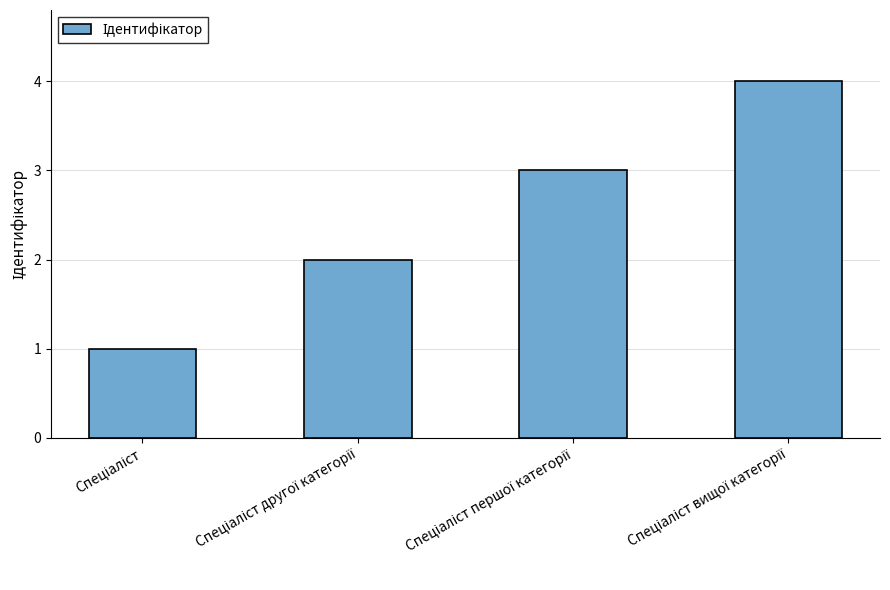

What is the sum of all values?

10